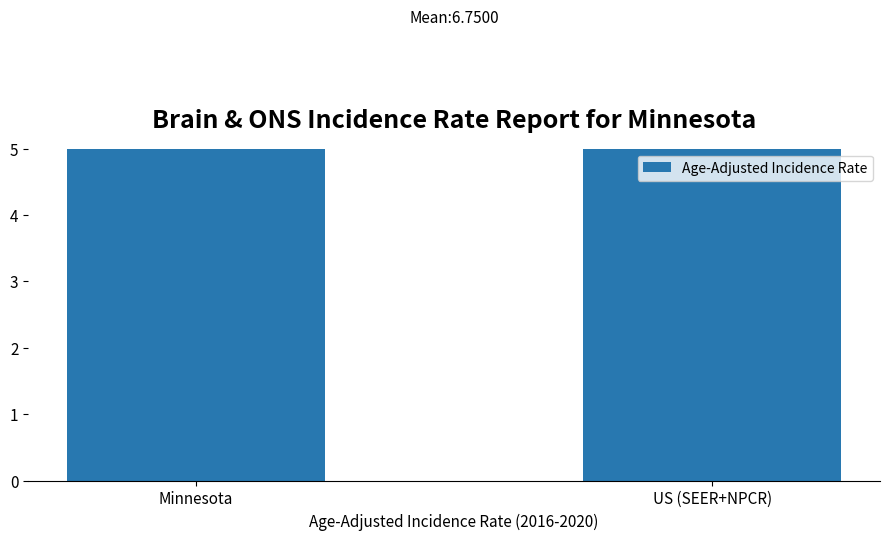

Which category has the lowest value across all series?

US (SEER+NPCR)